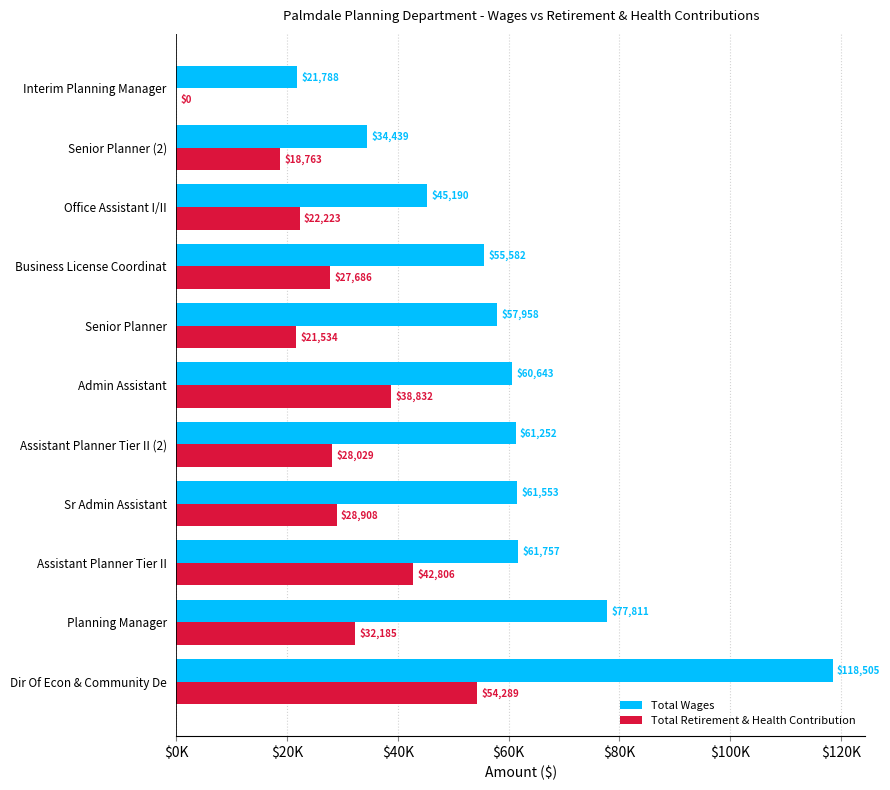

Which label corresponds to the largest value in the chart?

Dir Of Econ & Community De